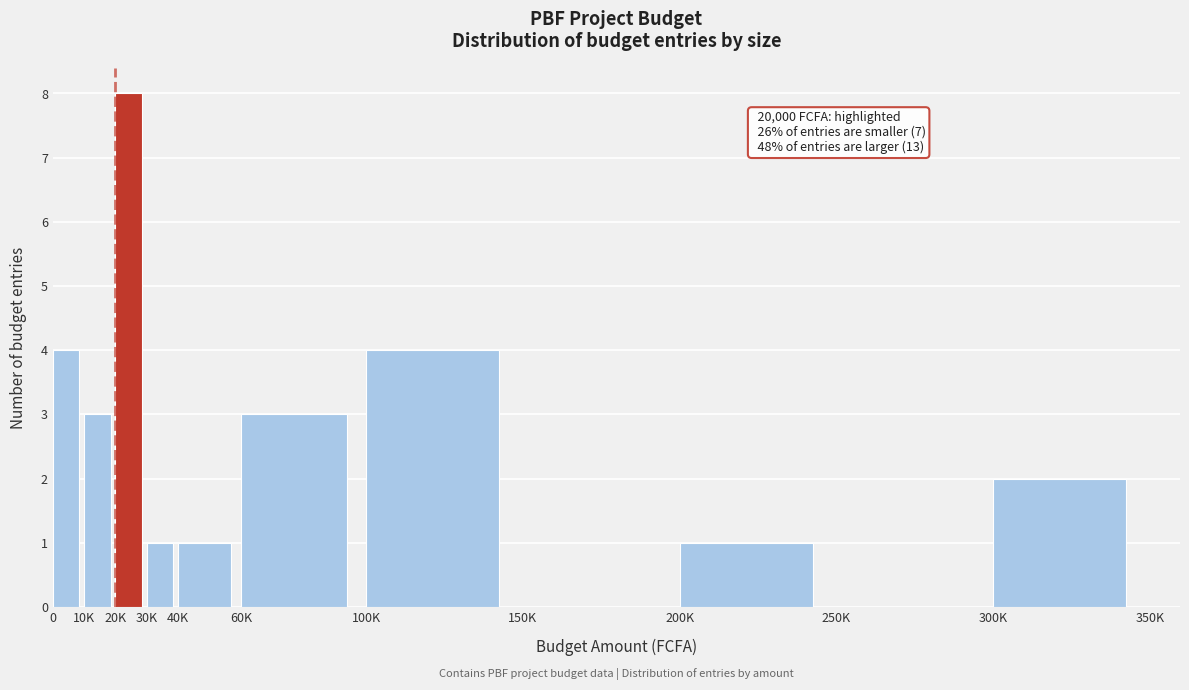

Reading right to left, transcribe all the data shown in this chart.

300K=2	250K=0	200K=1	150K=0	100K=4	60K=3	40K=1	30K=1	20K=8	10K=3	0=4